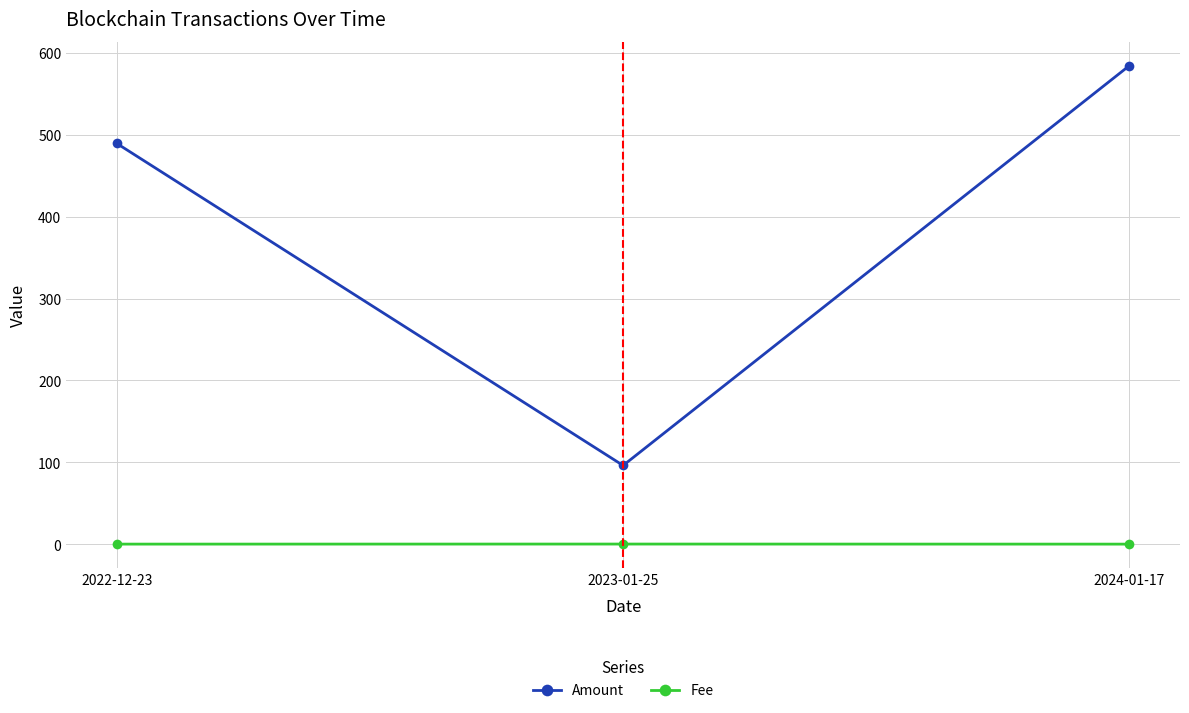

At which category does the chart reach its peak across all series?

2024-01-17